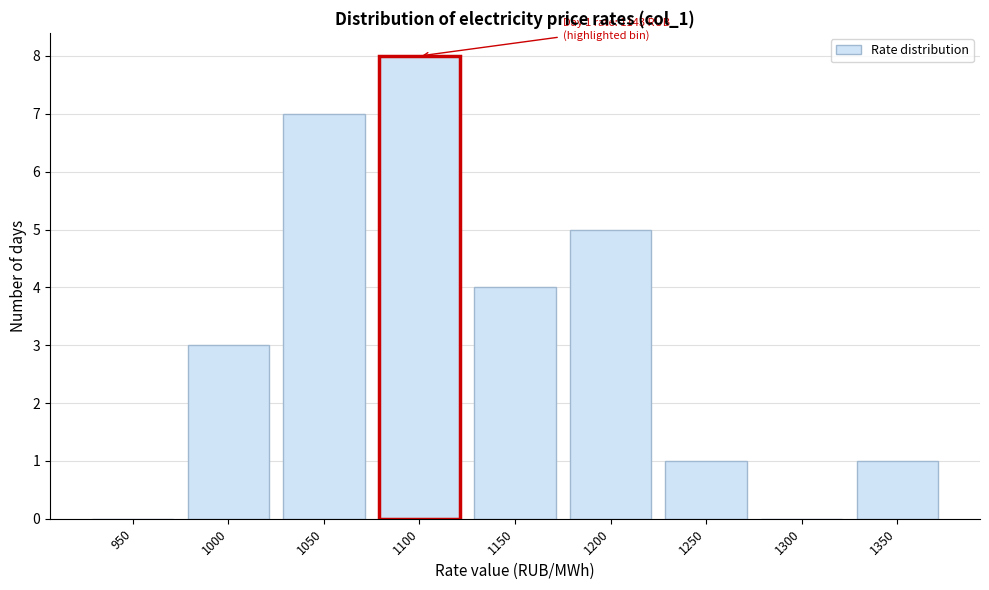

Reading left to right, extract all data points from this chart.

950=0	1000=3	1050=7	1100=8	1150=4	1200=5	1250=1	1300=0	1350=1